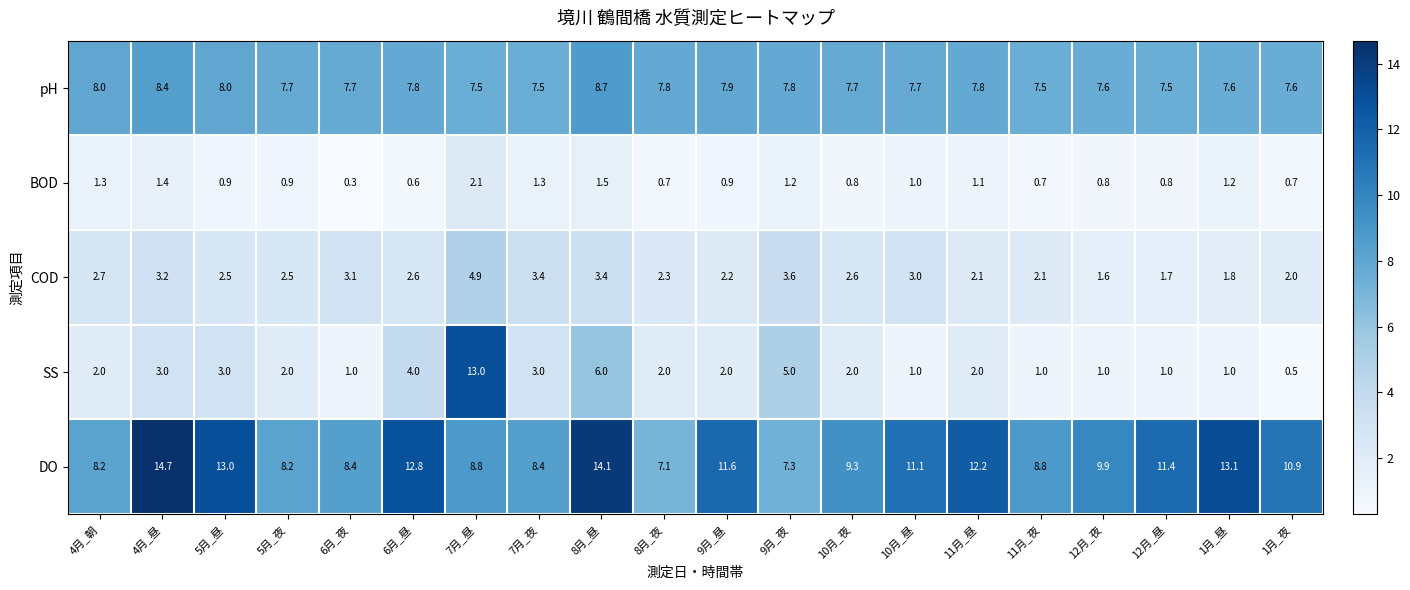

How many categories are shown in the chart?

20